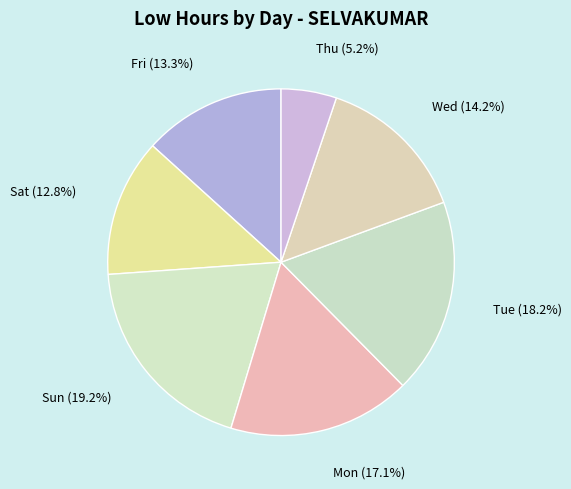

Which category has the smallest portion of the pie?

Thu